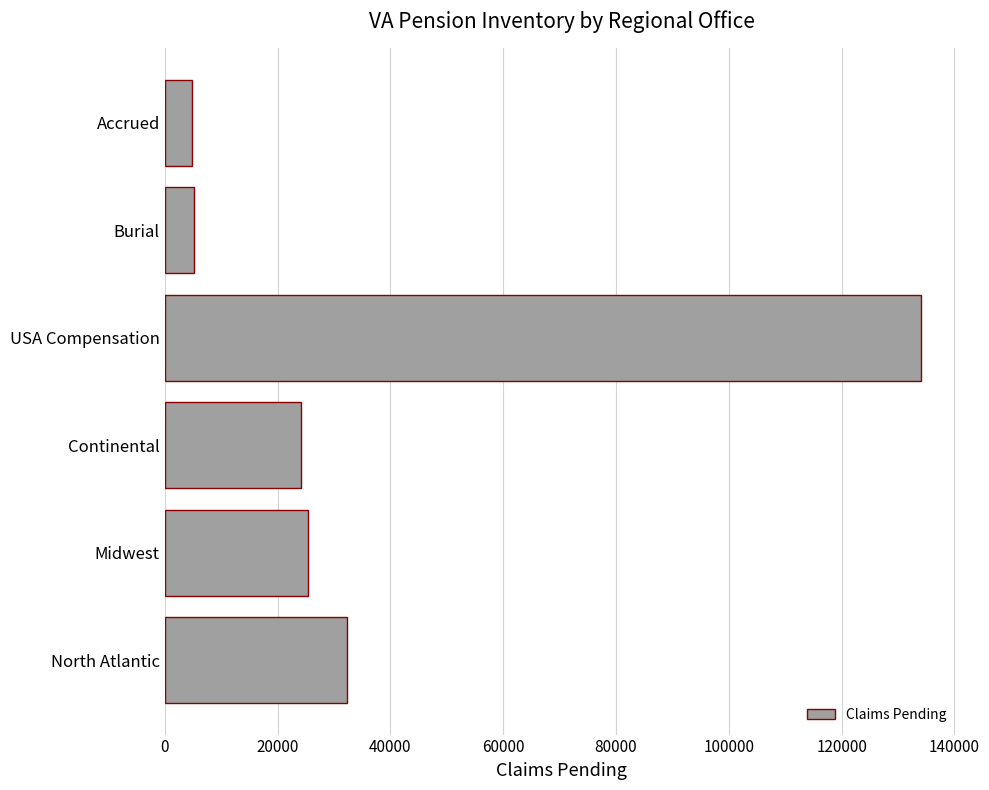

Where is the data nearest to the value 69510?

North Atlantic